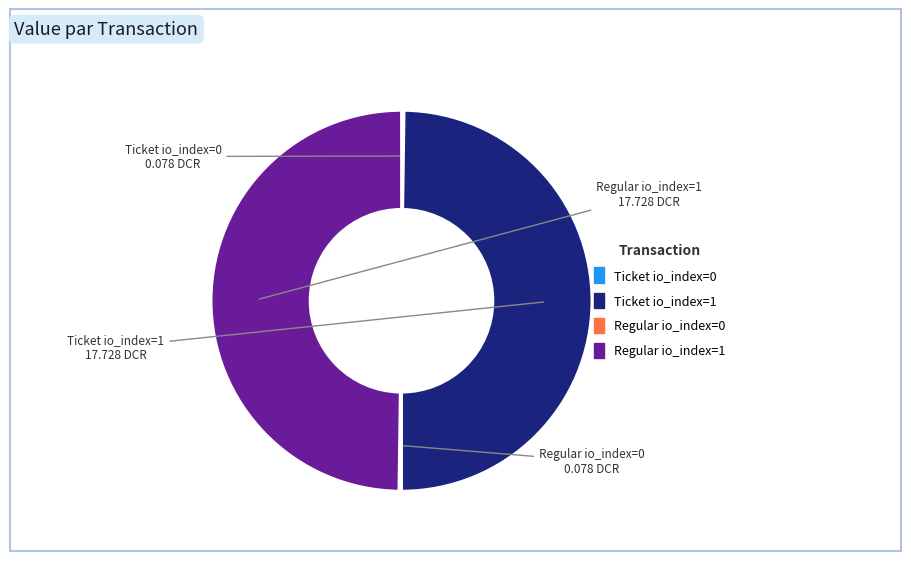

Is it true that Regular io_index=1 is 40% of the pie?

False